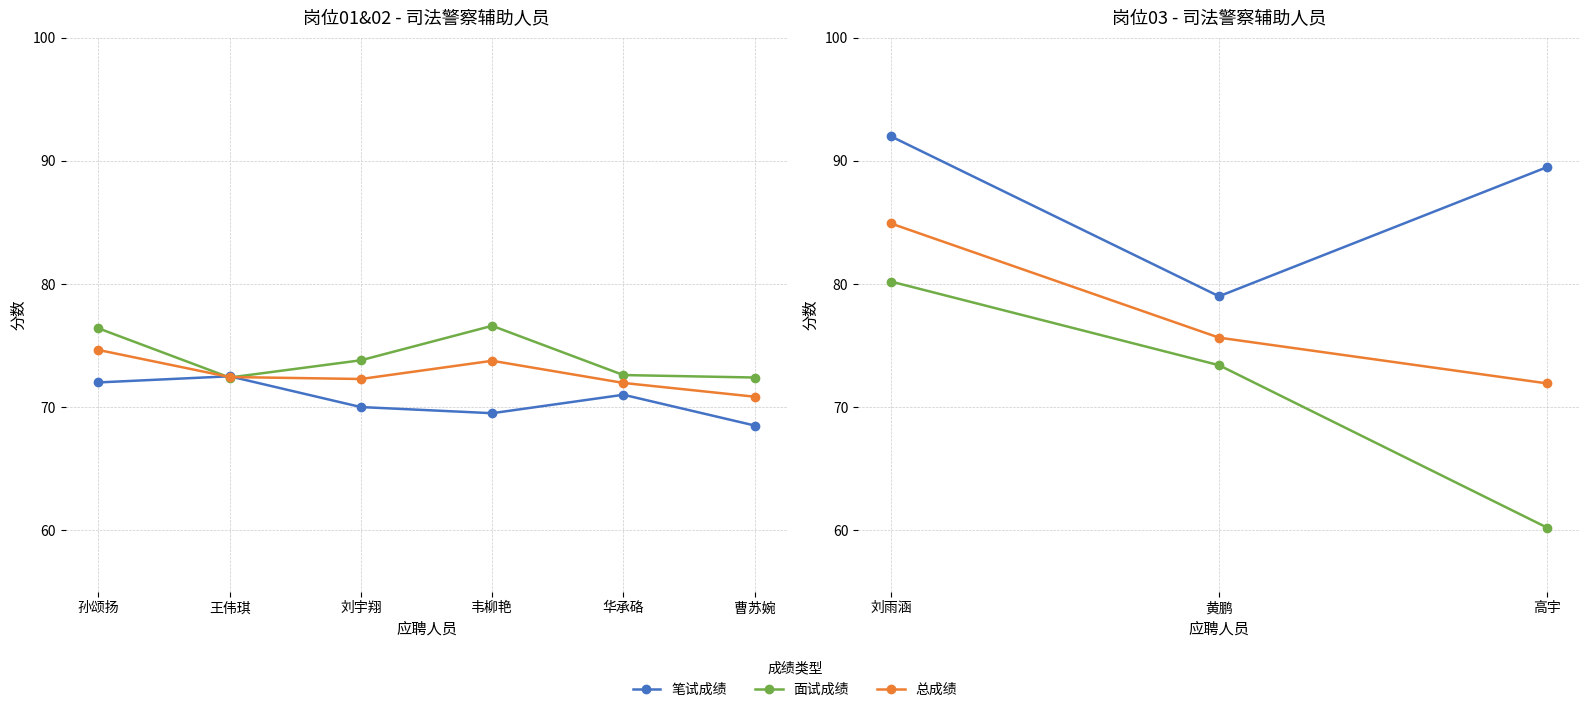

Which series has the largest total across all categories?

笔试成绩